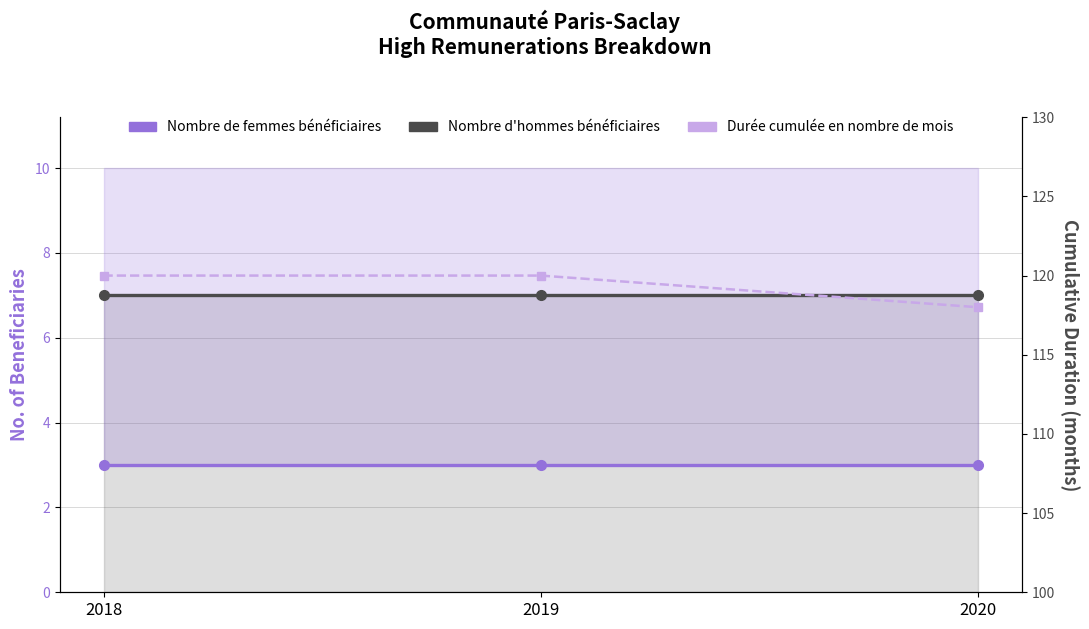

Reading left to right, extract all data points from this chart.

Nombre de femmes bénéficiaires: 3	3	3
Nombre d'hommes bénéficiaires: 7	7	7
Durée cumulée en nombre de mois: 120	120	118